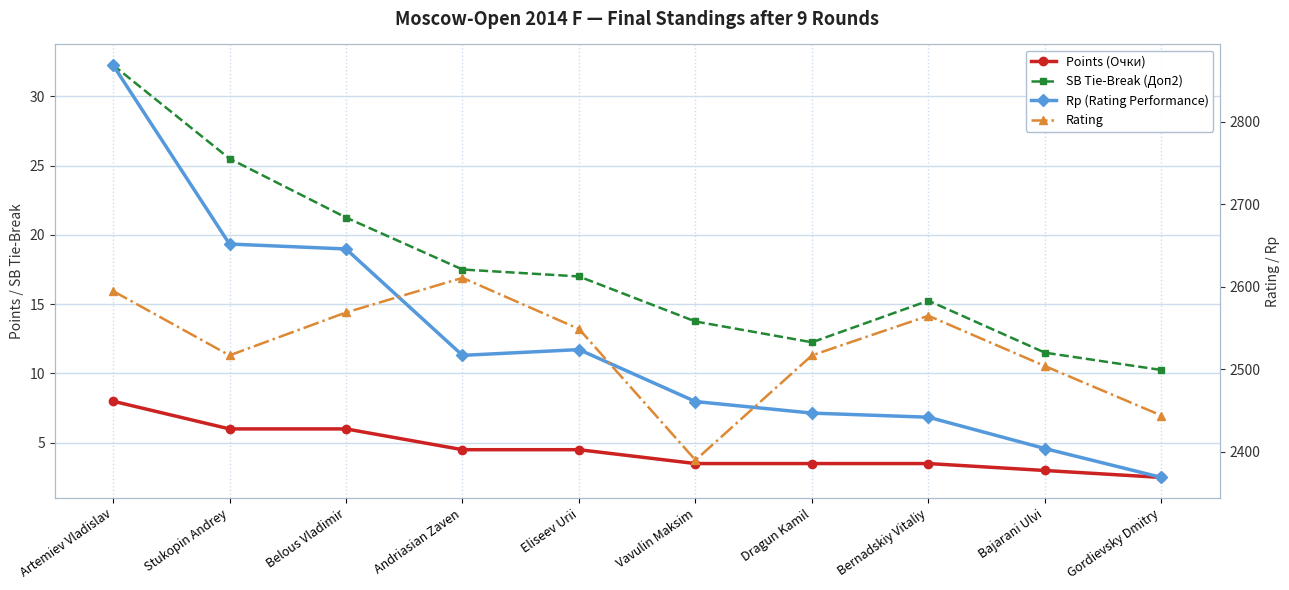

The value of Rp (Rating Performance) at Belous Vladimir is 1719.5. True or false?

False